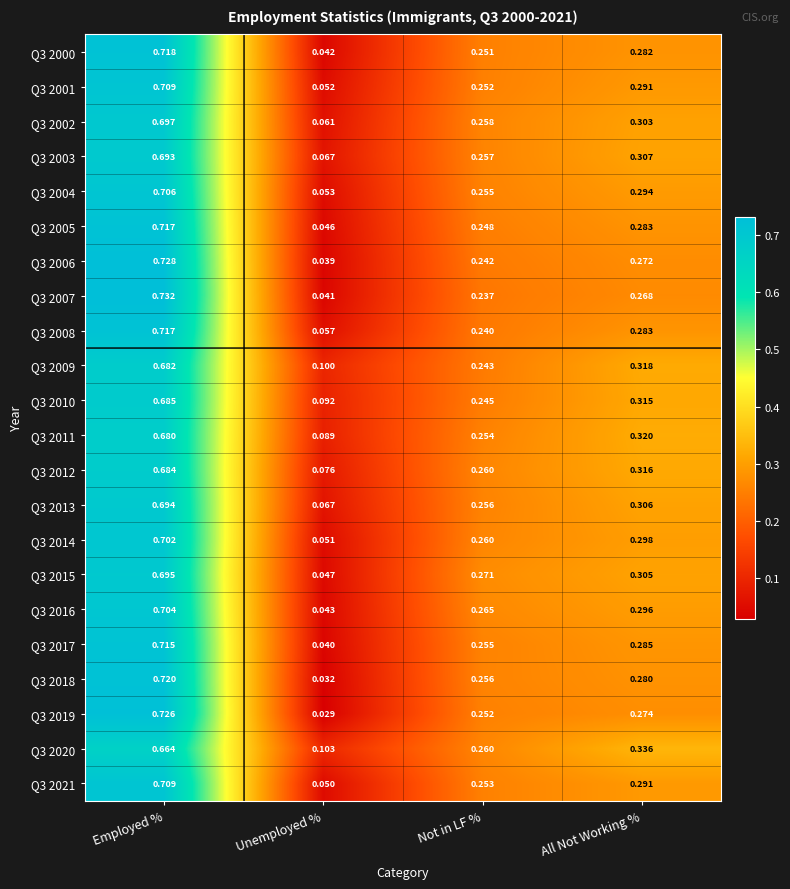

List the labels in order of Q3 2020 value, largest first.

Employed %, All Not Working %, Not in LF %, Unemployed %